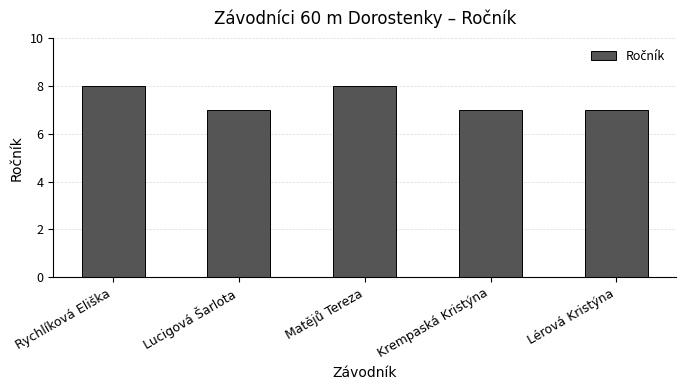

What is the sum of all values?

37